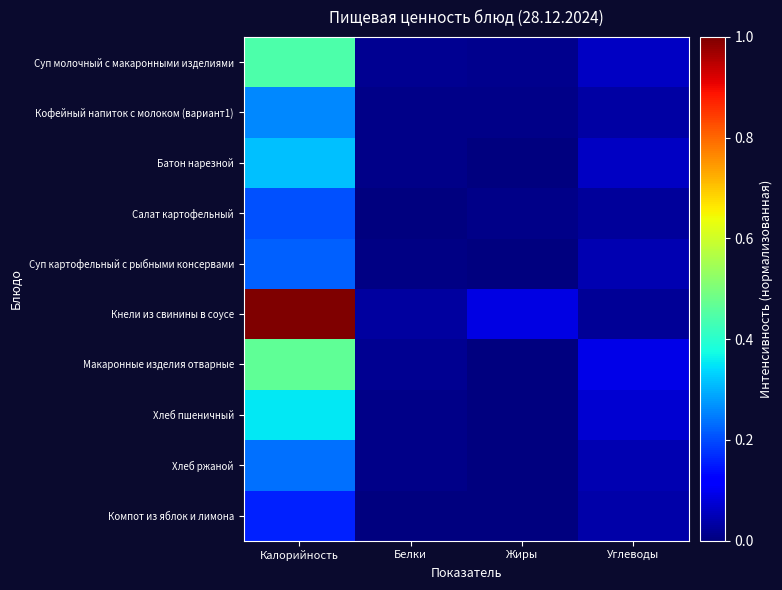

Reading left to right, extract all data points from this chart.

Суп молочный с макаронными изделиями: Калорийность=0.4	Белки=0.0	Жиры=0.0	Углеводы=0.1
Кофейный напиток с молоком (вариант1): Калорийность=0.3	Белки=0.0	Жиры=0.0	Углеводы=0.0
Батон нарезной: Калорийность=0.3	Белки=0.0	Жиры=0.0	Углеводы=0.1
Салат картофельный: Калорийность=0.2	Белки=0.0	Жиры=0.0	Углеводы=0.0
Суп картофельный с рыбными консервами: Калорийность=0.2	Белки=0.0	Жиры=0.0	Углеводы=0.0
Кнели из свинины в соусе: Калорийность=1.0	Белки=0.0	Жиры=0.1	Углеводы=0.0
Макаронные изделия отварные: Калорийность=0.5	Белки=0.0	Жиры=0.0	Углеводы=0.1
Хлеб пшеничный: Калорийность=0.4	Белки=0.0	Жиры=0.0	Углеводы=0.1
Хлеб ржаной: Калорийность=0.2	Белки=0.0	Жиры=0.0	Углеводы=0.0
Компот из яблок и лимона: Калорийность=0.2	Белки=0.0	Жиры=0.0	Углеводы=0.0